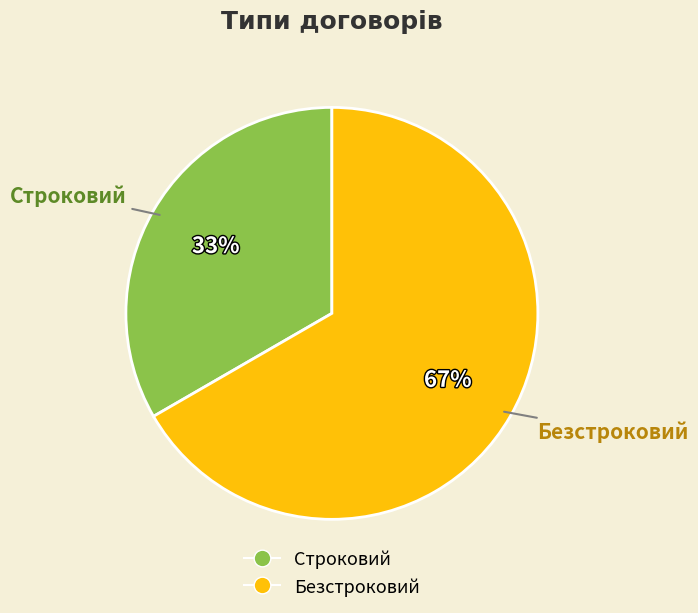

The Строковий slice represents 33% of the pie. True or false?

True